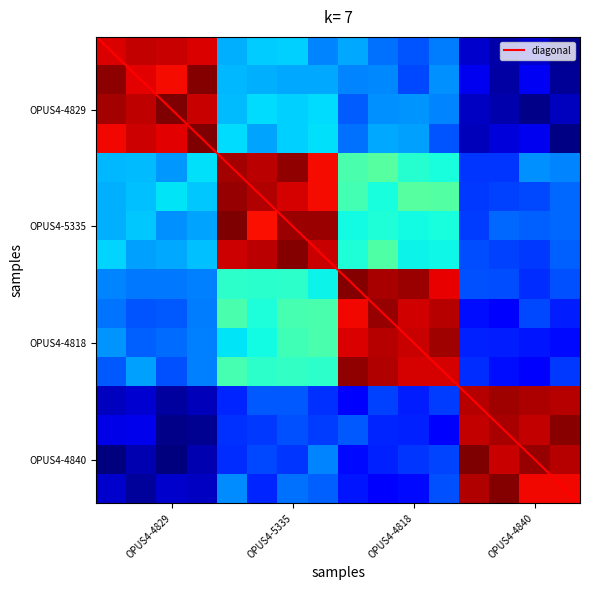

The OPUS4-4829 series shows 0 at OPUS4-4818. True or false?

True